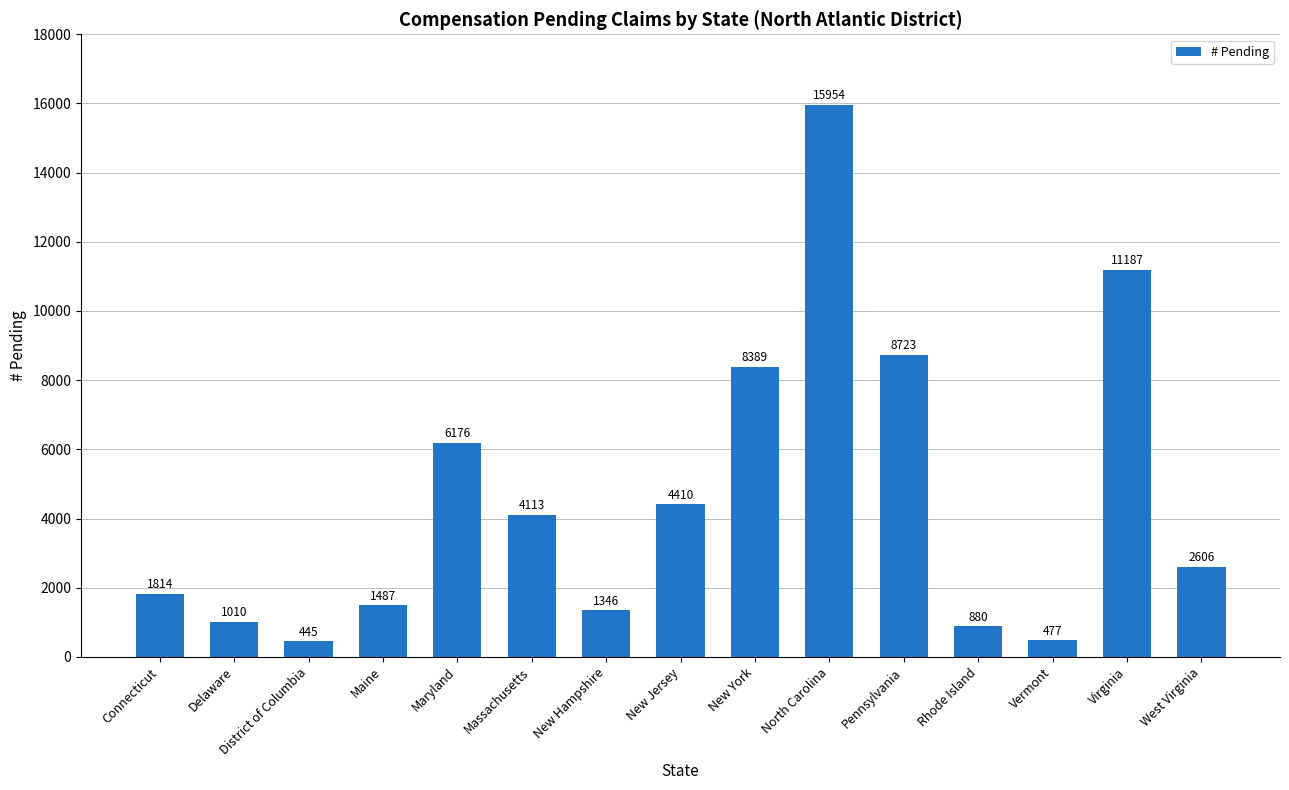

What is the sum of all values?

69017